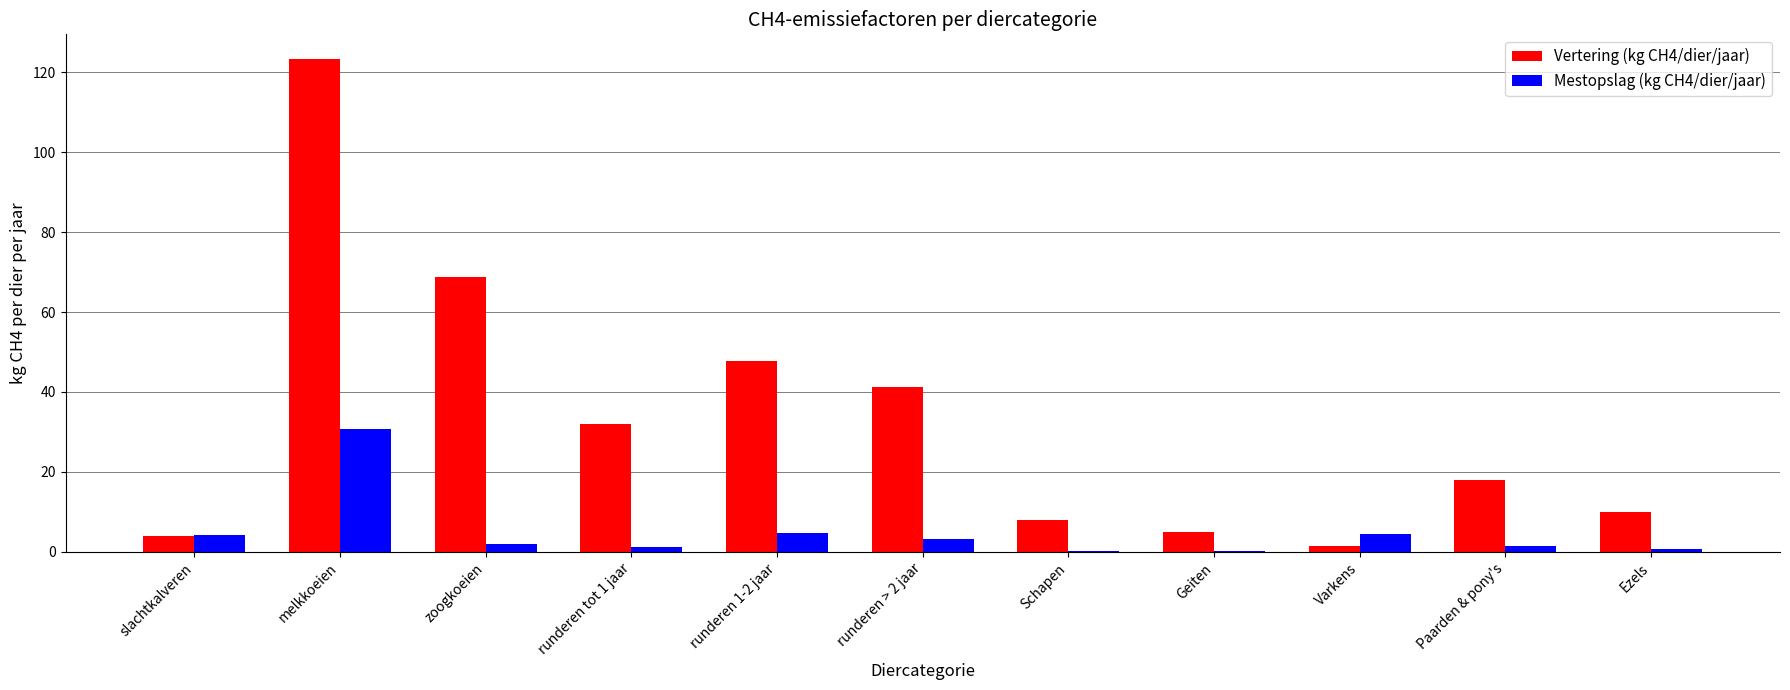

Are the bars horizontal?

No